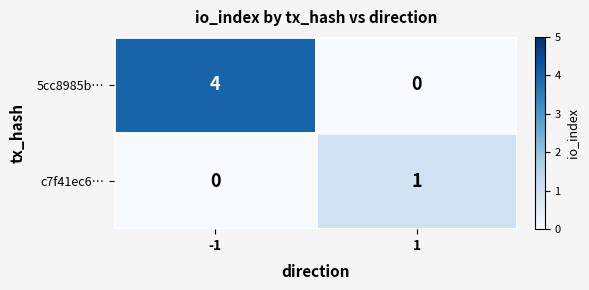

Which series changed the most between -1 and 1?

5cc8985b…